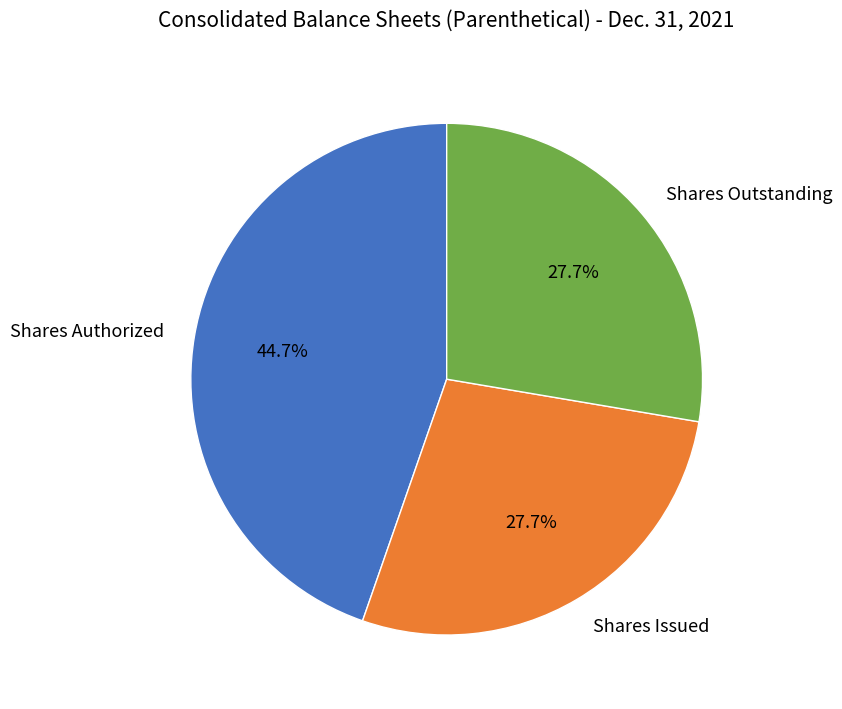

What is the ratio of the value at Shares Issued to the value at Shares Outstanding?

1.0